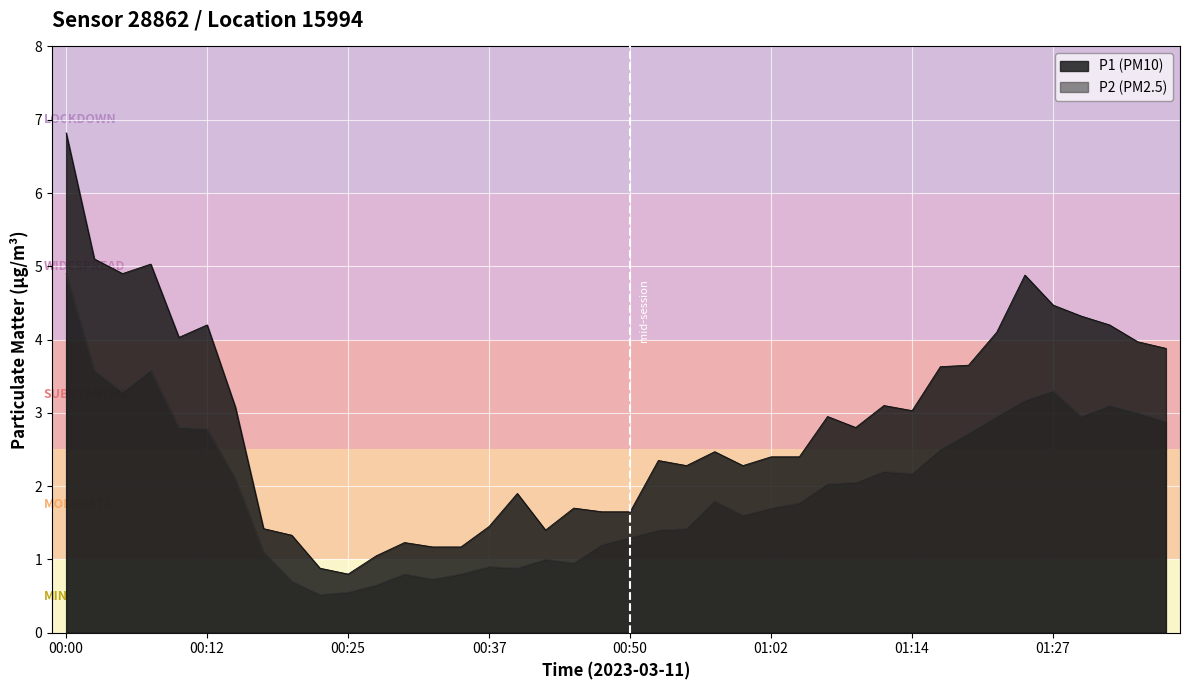

Count the number of data series in this chart.

2